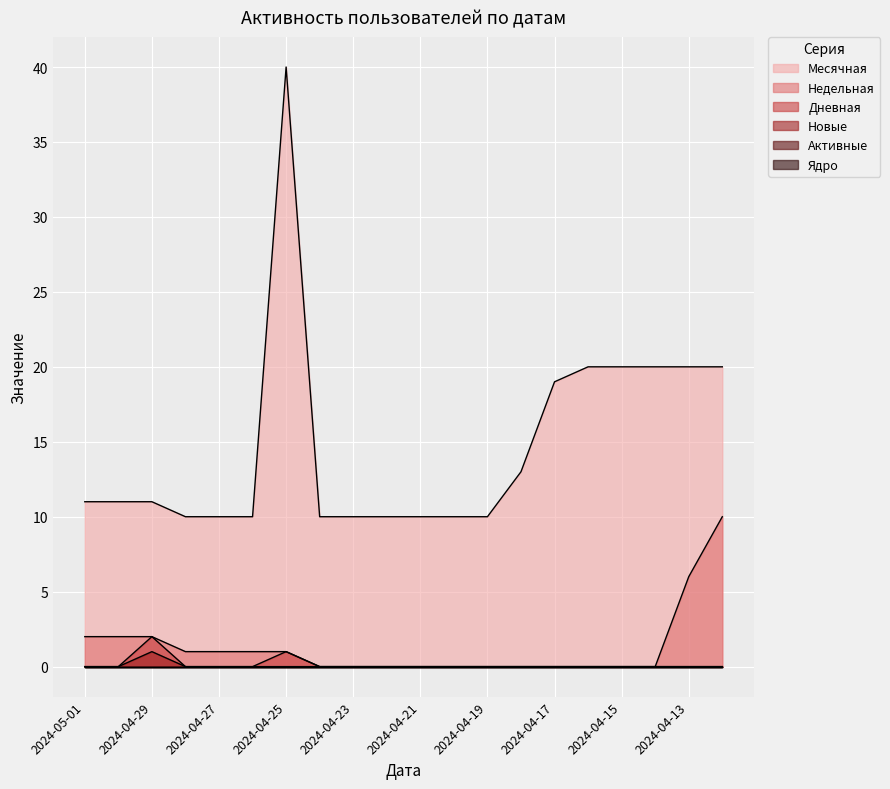

What is the spread (max minus min) of values at 2024-04-15?

20